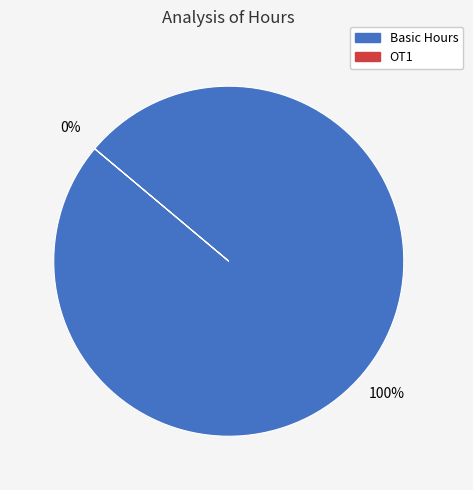

Is there any slice that represents more than half of the pie?

Yes